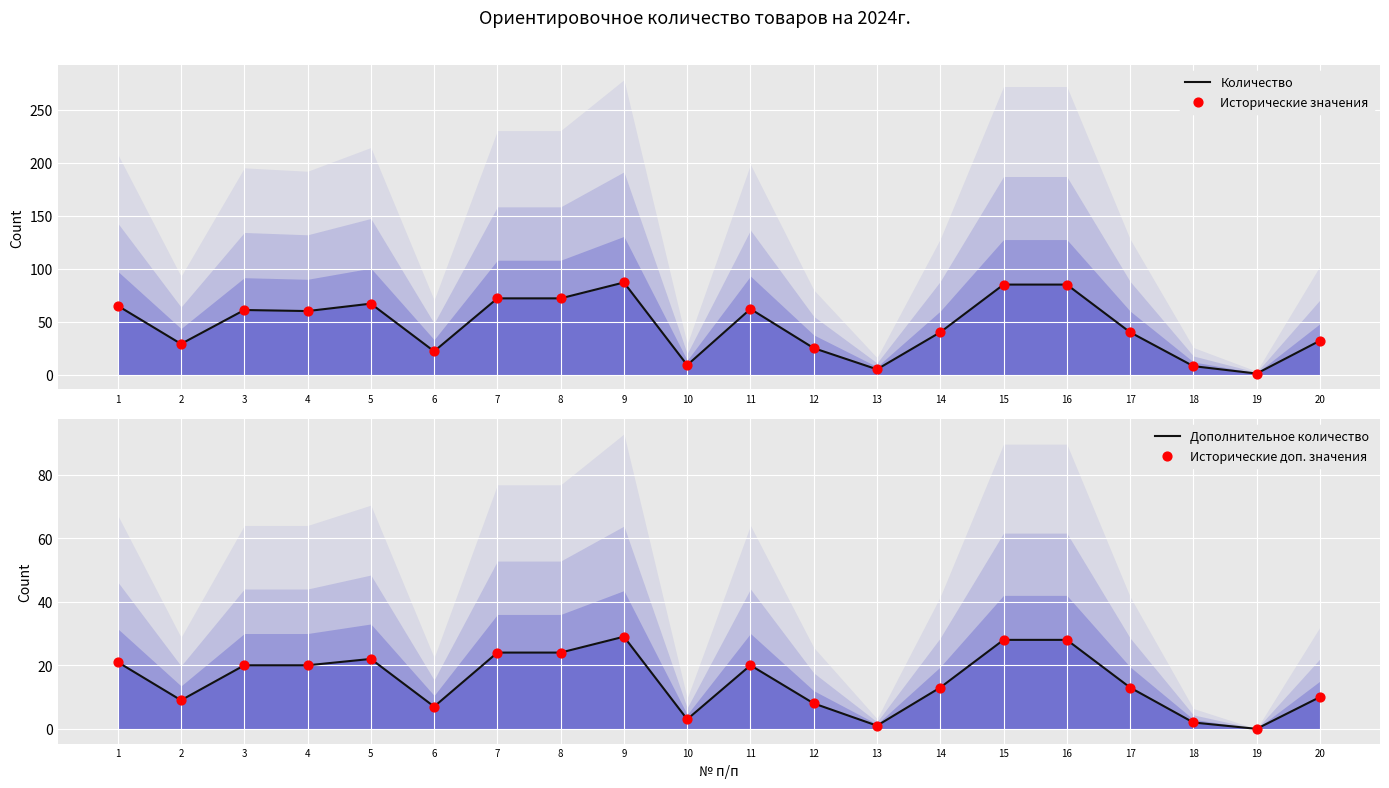

Is the value of Дополнительное количество at 9 greater than the value of Исторические доп. значения at 18?

Yes